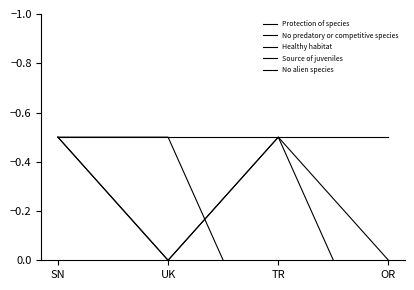

At SN, list the series in order from smallest to largest.

Protection of species, No predatory or competitive species, Healthy habitat, No alien species, Source of juveniles